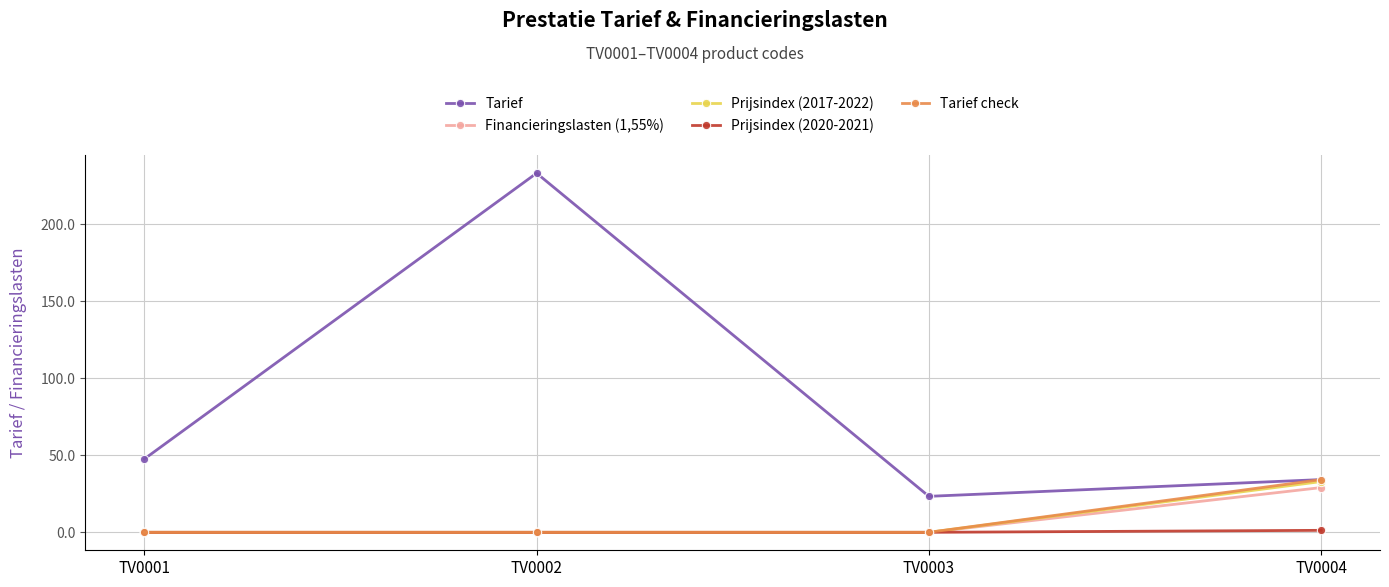

Which category has the highest value in the Tarief check series?

TV0004